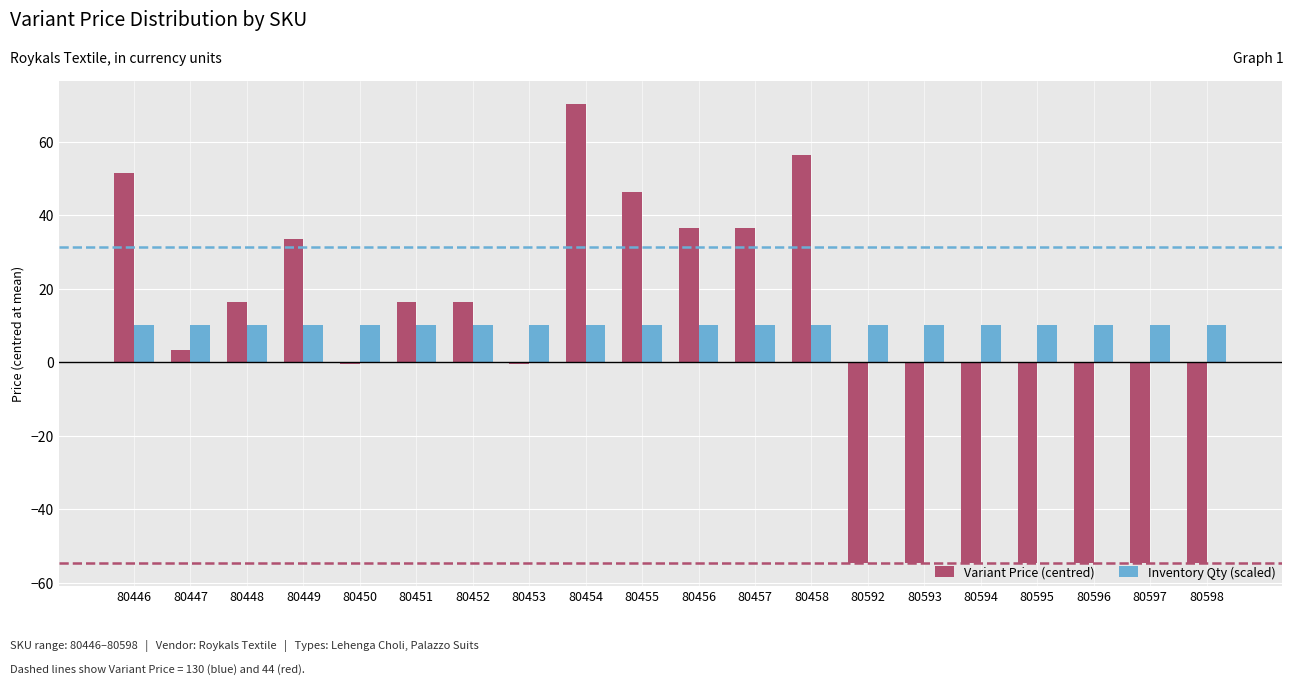

The value of Variant Price (centred) at 80448 is 16.4. True or false?

True